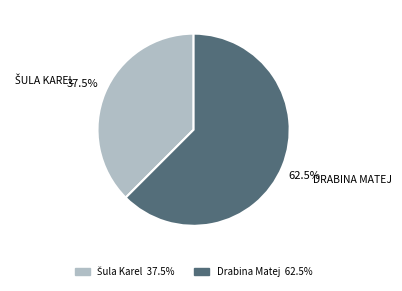

What is the largest slice in the pie chart?

Drabina Matej